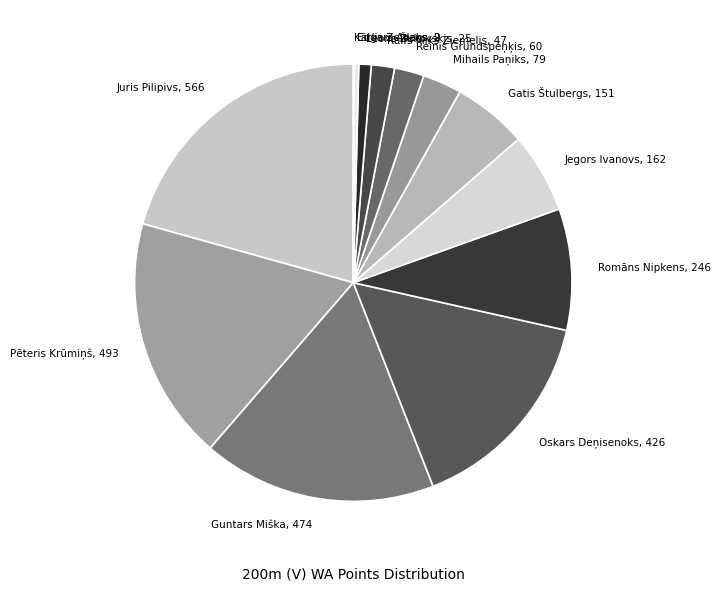

Between Pēteris Krūmiņš and Oskars Deņisenoks, which is larger?

Pēteris Krūmiņš